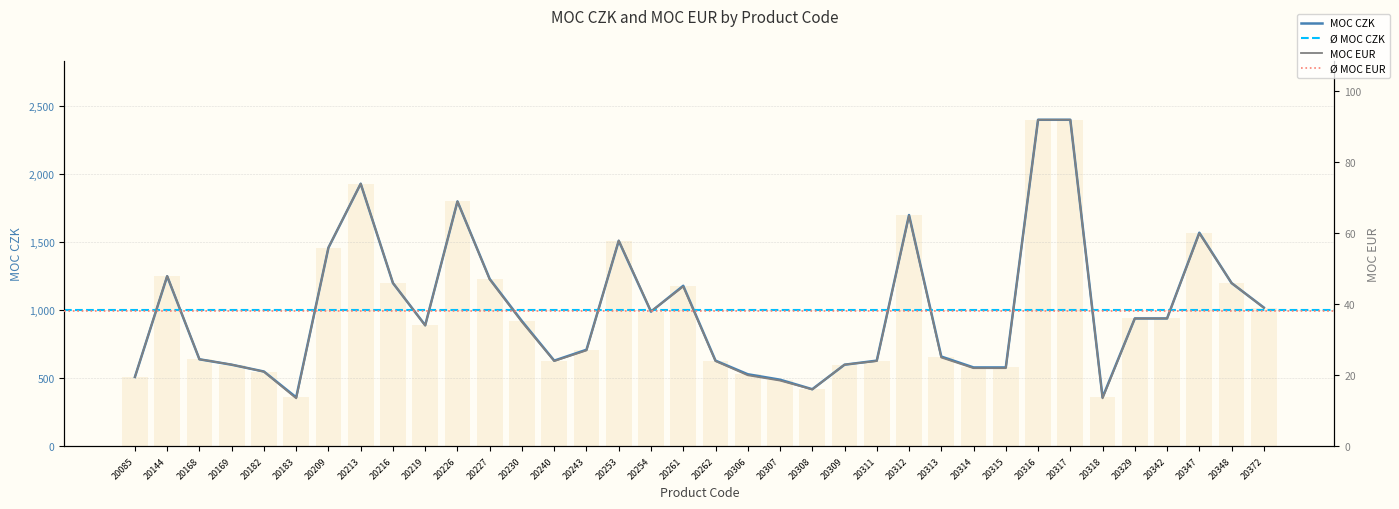

Which category has the lowest value across all series?

20183